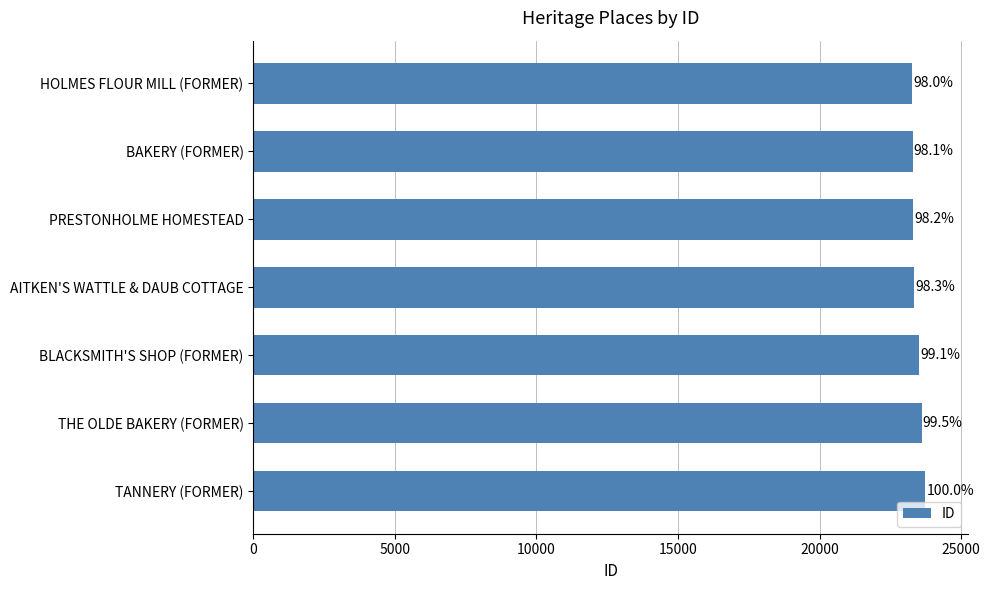

What is the minimum value shown in the chart?

23274